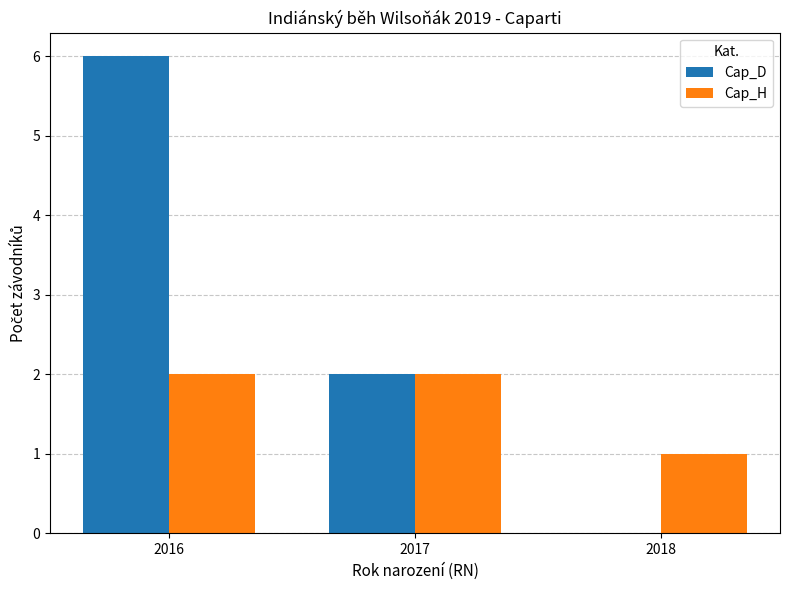

Which category has the highest value in the Cap_D series?

2016